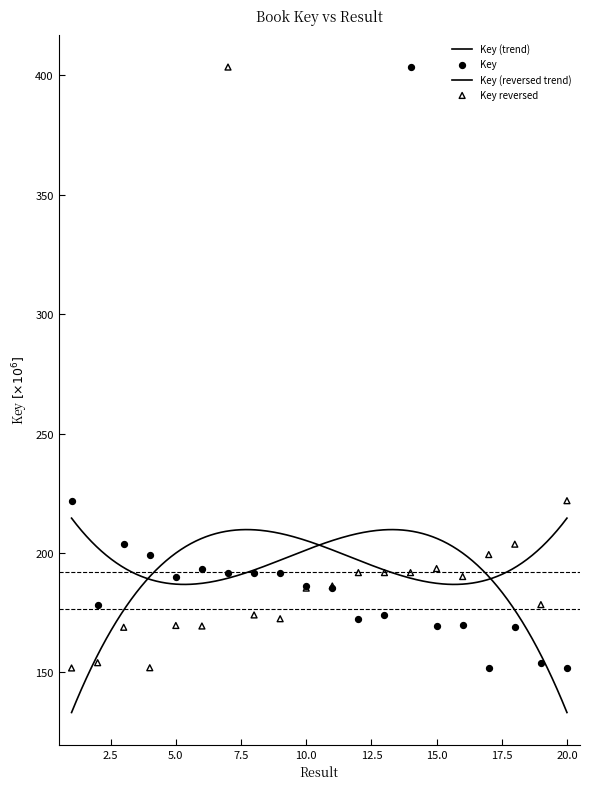

Between 12 and 6, which is larger?

6